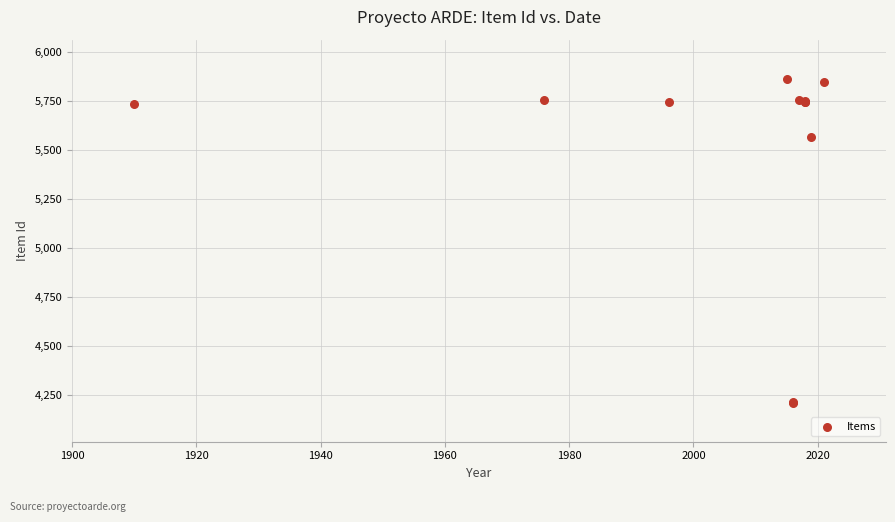

What Y value in the scatter plot is closest to 5038?

5569